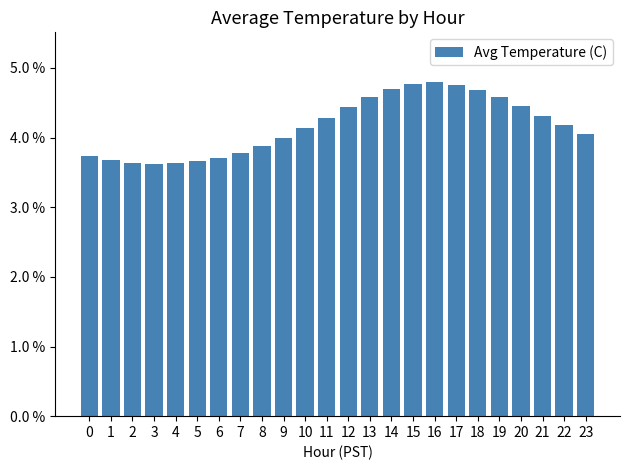

What is the ratio of the value at 2 to the value at 5?

1.0